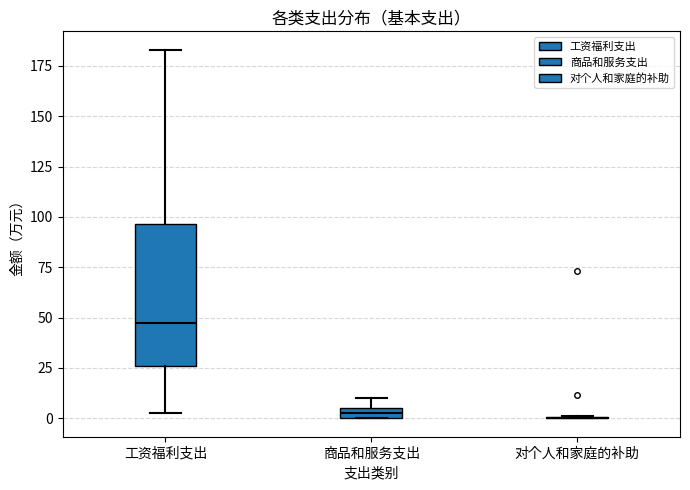

Comparing the boxes themselves (not the whiskers), which one is the tallest?

工资福利支出